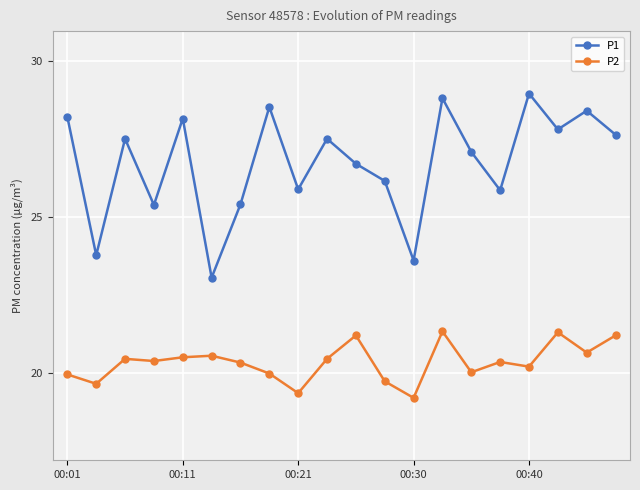

How many interior local valleys does the P1 series have?

7